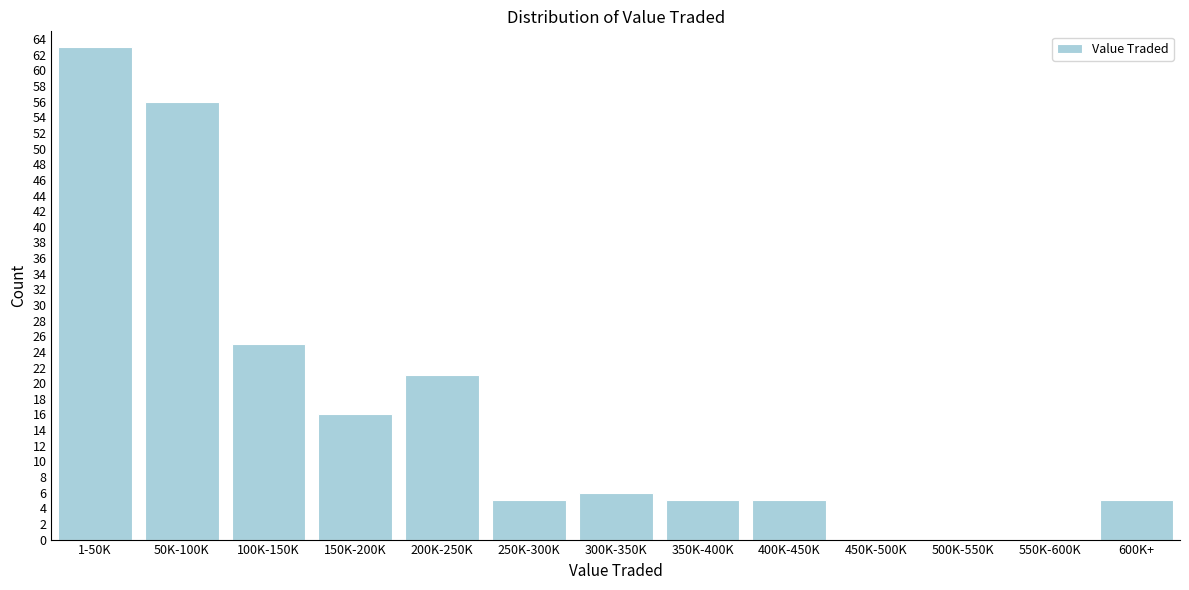

Reading left to right, what are all the values shown in this chart?

1-50K=63	50K-100K=56	100K-150K=25	150K-200K=16	200K-250K=21	250K-300K=5	300K-350K=6	350K-400K=5	400K-450K=5	450K-500K=0	500K-550K=0	550K-600K=0	600K+=5